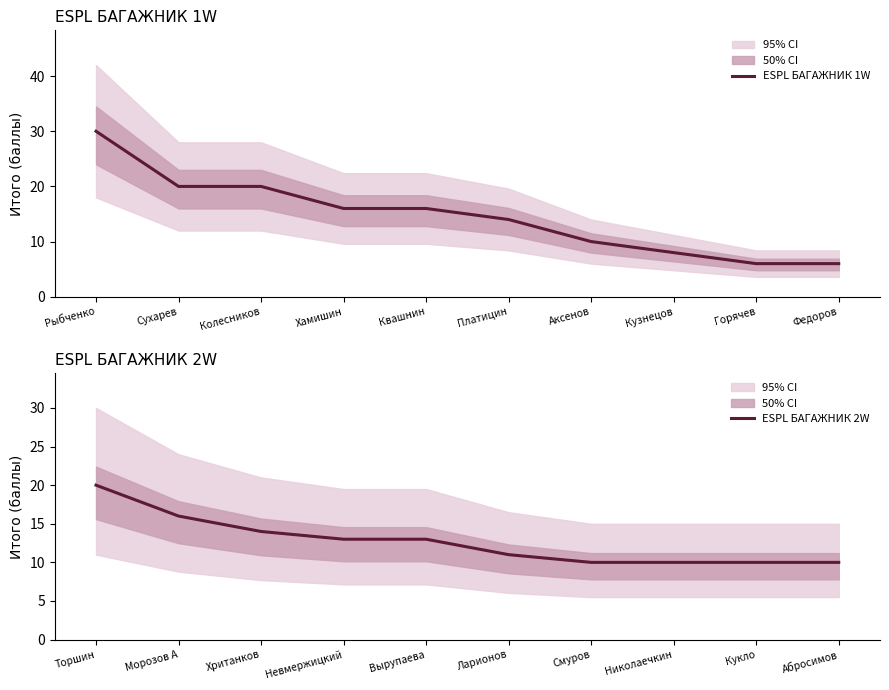

Rank the series by their average value, from lowest to highest.

ESPL БАГАЖНИК 2W, ESPL БАГАЖНИК 1W